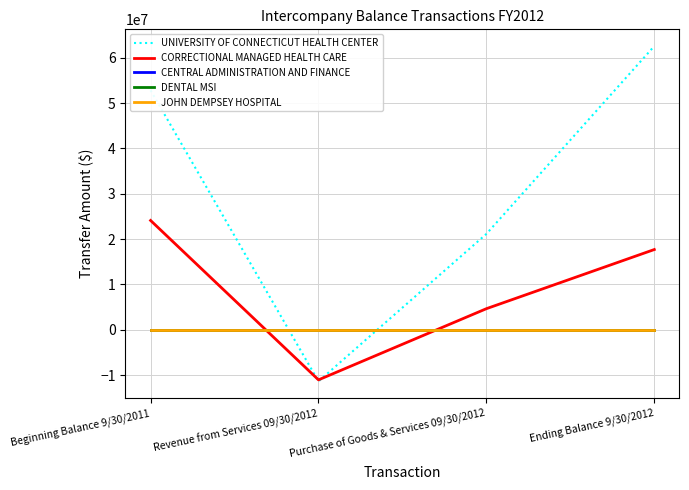

What is the difference between the second highest and second lowest values in the UNIVERSITY OF CONNECTICUT HEALTH CENTER series?

31696311